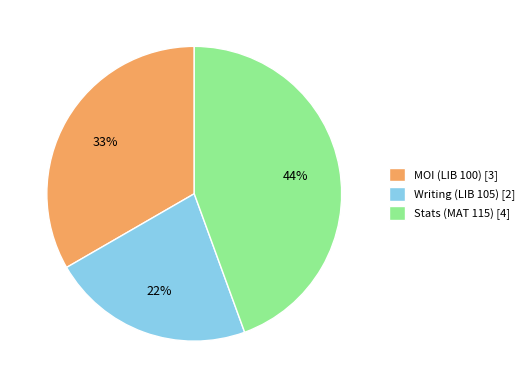

Which slice is the smallest?

Writing (LIB 105)